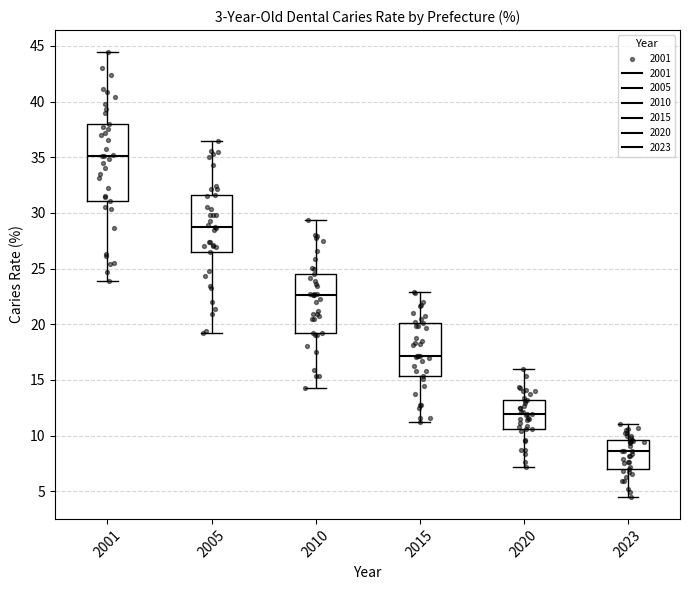

Which box is the tallest, from its lower edge to its upper edge?

2001